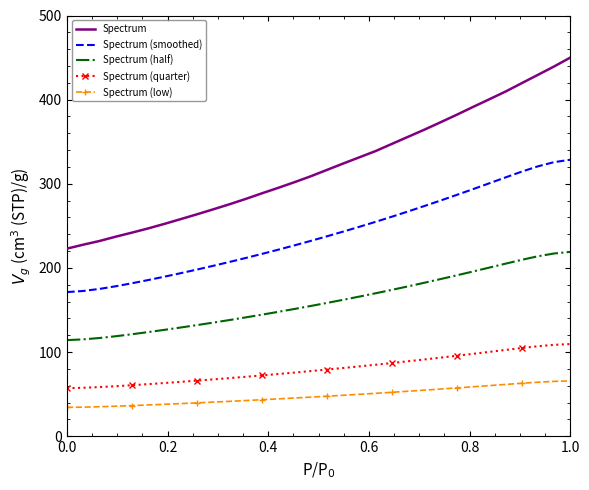

Which series has the largest total across all categories?

Spectrum